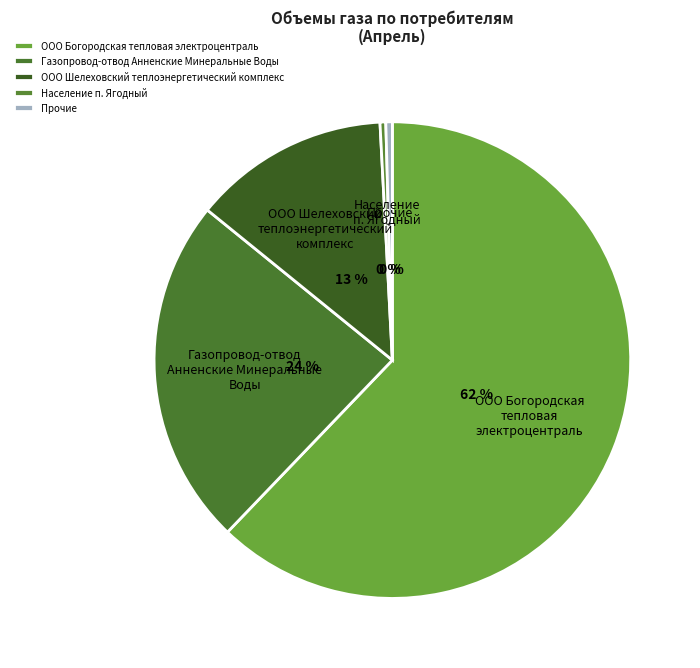

Which has a higher value, Газопровод-отвод Анненские Минеральные Воды or Население п. Ягодный?

Газопровод-отвод Анненские Минеральные Воды